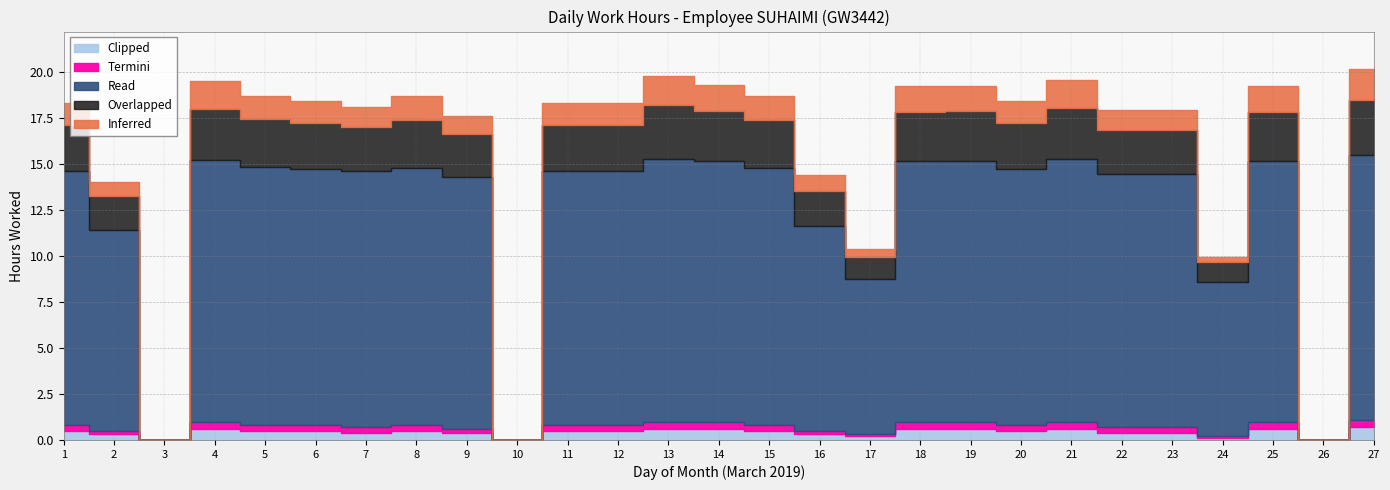

What is the sum of all Overlapped values?

58.1